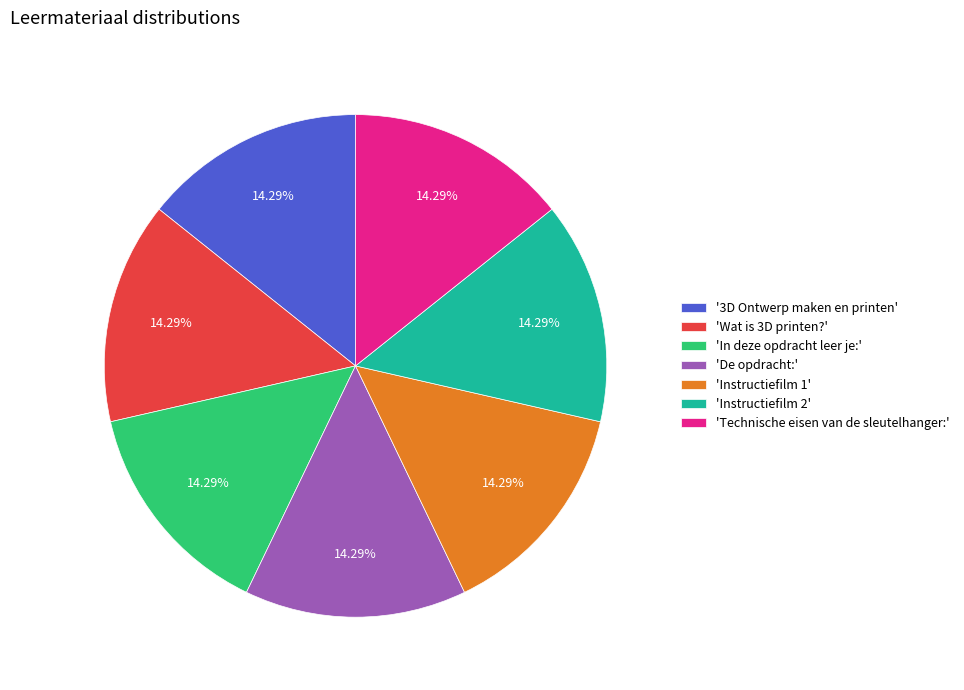

How many slices are in this pie chart?

7